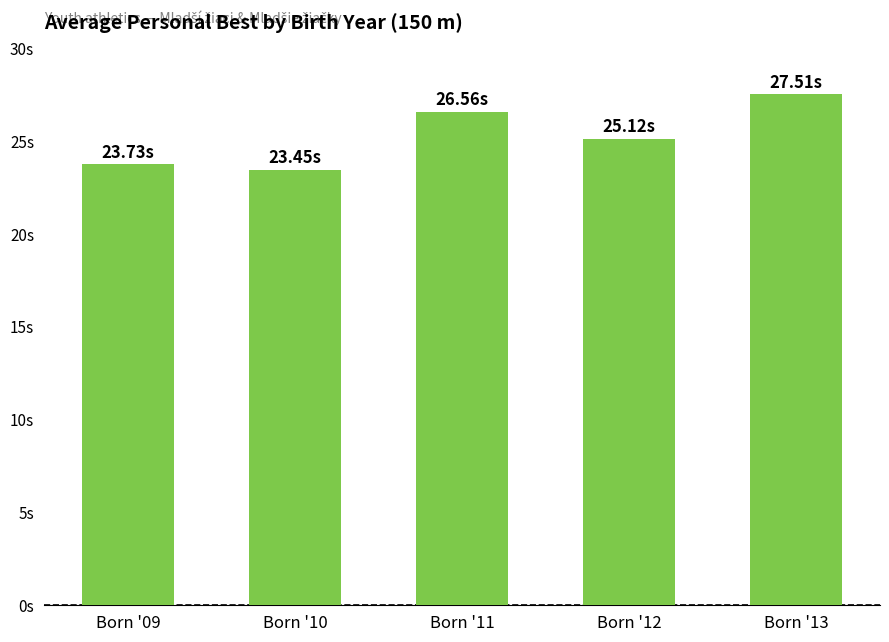

Where does the data first go above 25?

Born '11